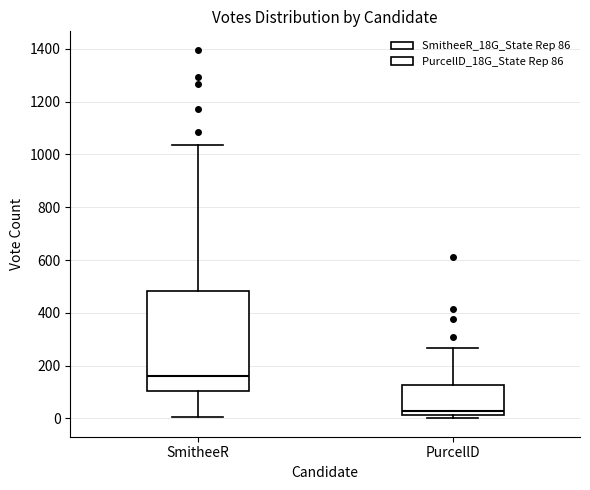

Where does the upper whisker of the box for SmitheeR end on the y-axis? The values are not printed on the chart, so give them approximately, as read against the axis.

1040